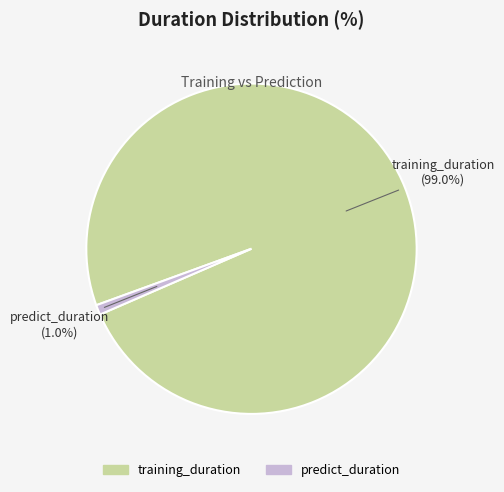

To the nearest percent, what is the average slice percentage?

50%